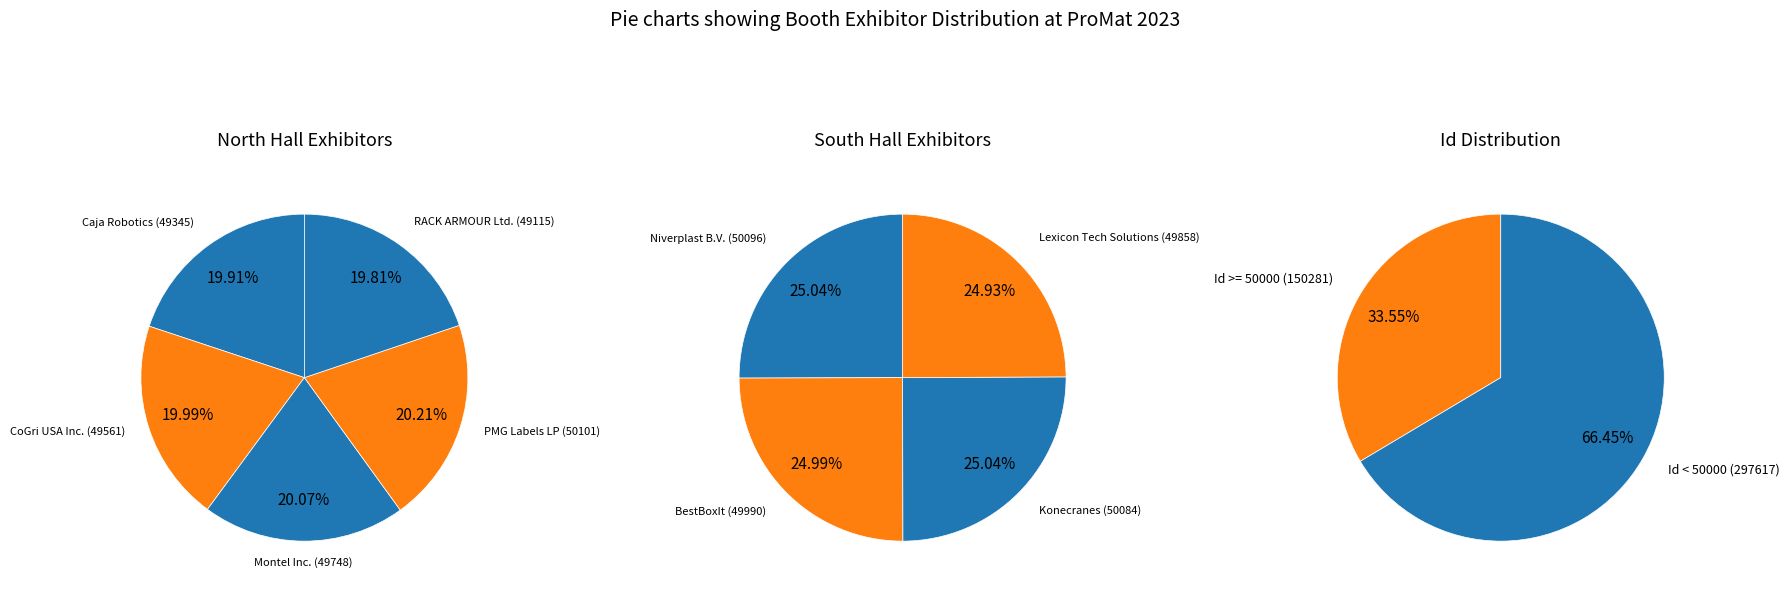

Is PMG Labels LP the majority of the pie?

No